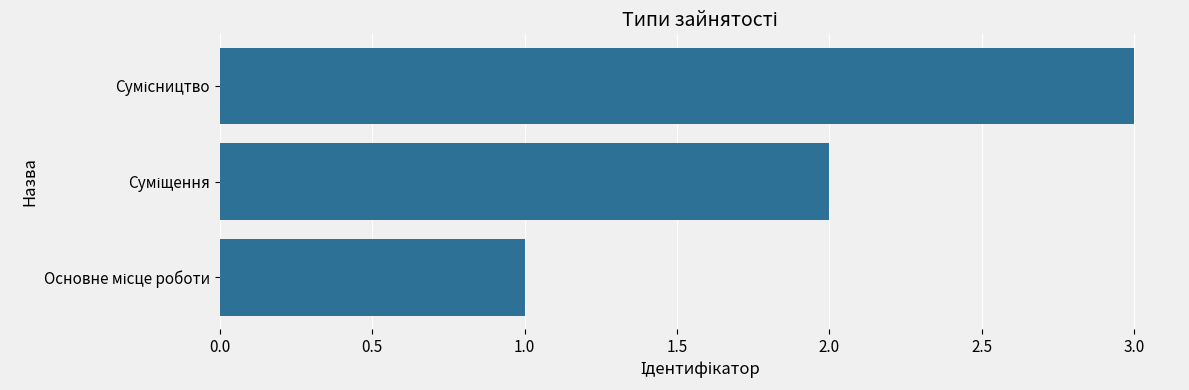

What is the maximum value shown in the chart?

3